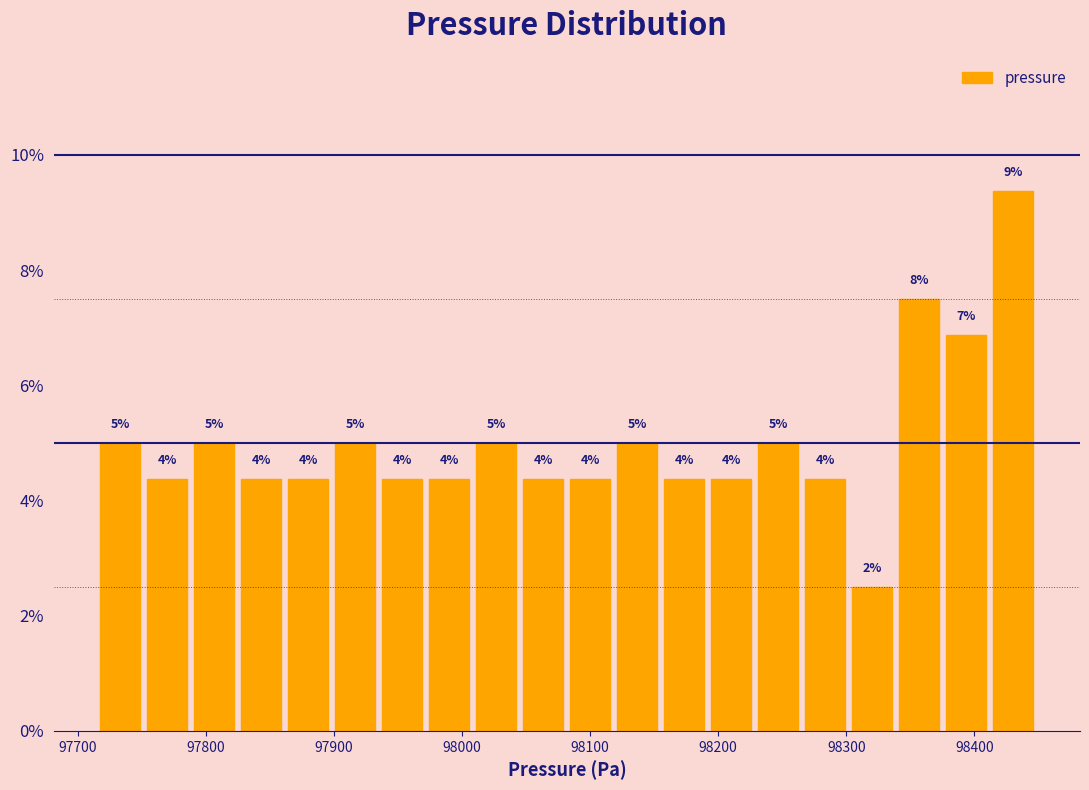

Read against the x-axis, roughly where is the centre of the tallest bar?

98430